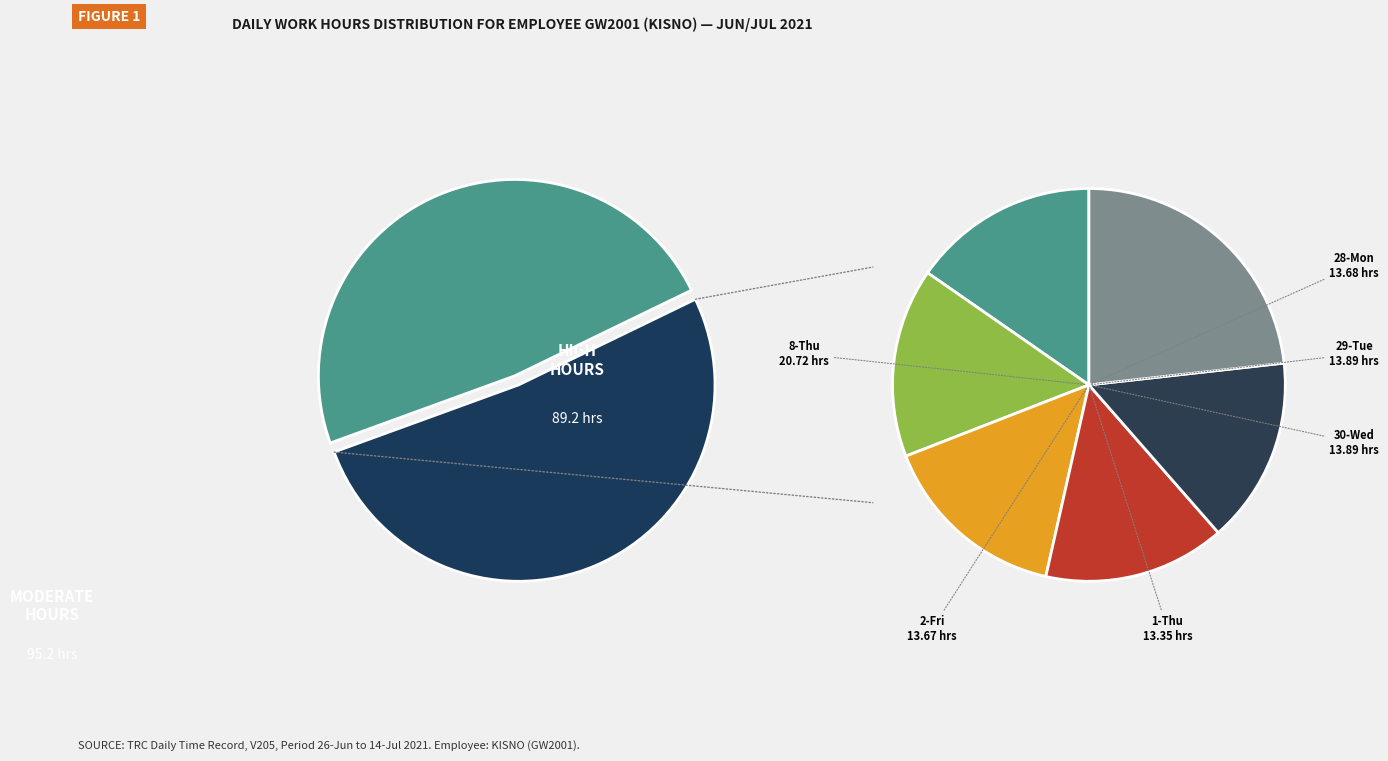

Which has a higher value, 12-Mon or 28-Mon?

28-Mon